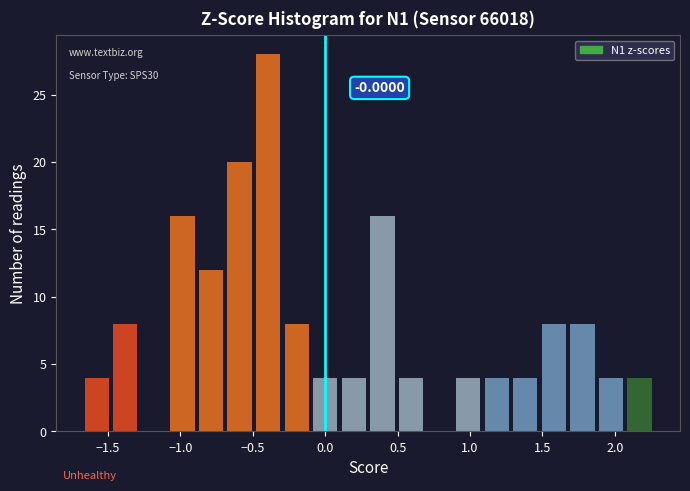

Around what value on the x-axis is the tallest bar? Give the approximate position of its centre, as read against the axis.

-0.40